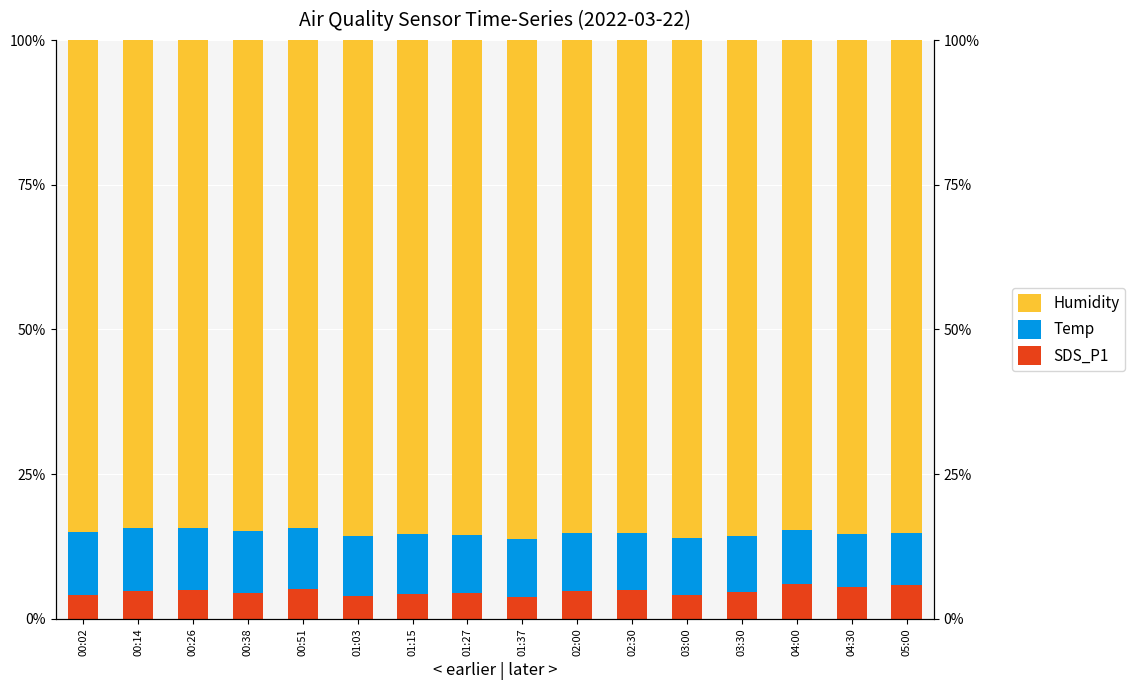

At which label does Humidity reach its minimum?

00:26